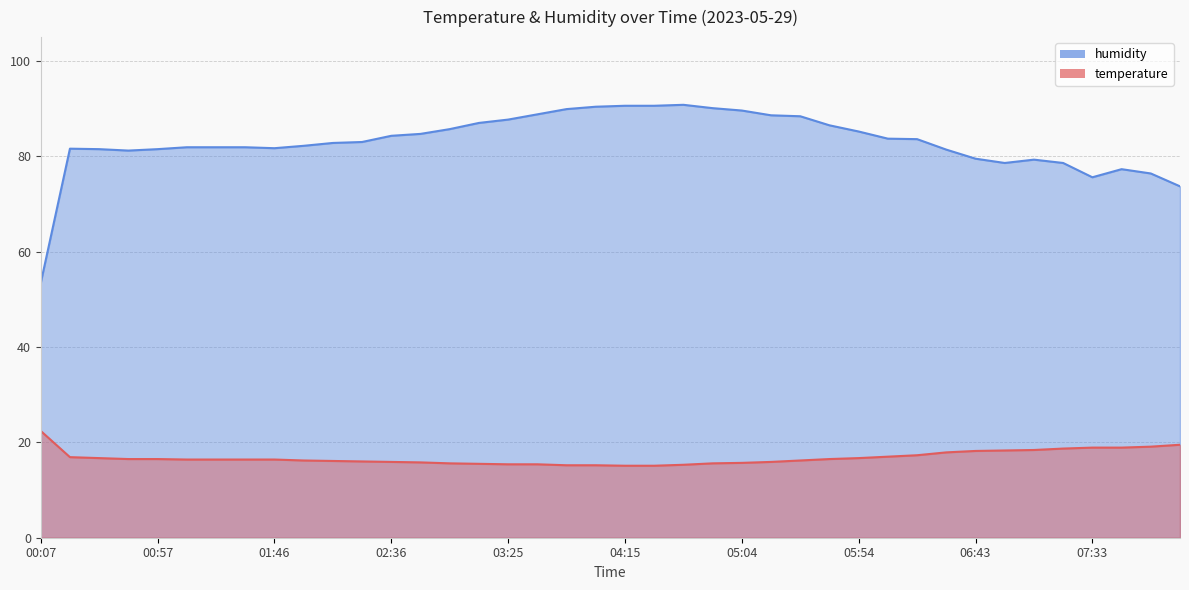

Reading left to right, what are all the values shown in this chart?

temperature: 00:07=22.4	00:19=16.9	00:32=16.7	00:44=16.5	00:57=16.5	01:09=16.4	01:21=16.4	01:34=16.4	01:46=16.4	01:59=16.2	02:11=16.1	02:23=16.0	02:36=15.9	02:48=15.8	03:00=15.6	03:13=15.5	03:25=15.4	03:38=15.4	03:50=15.2	04:02=15.2	04:15=15.1	04:27=15.1	04:39=15.3	04:52=15.6	05:04=15.7	05:17=15.9	05:29=16.2	05:41=16.5	05:54=16.7	06:06=17.0	06:18=17.3	06:31=17.9	06:43=18.2	06:56=18.3	07:08=18.4	07:20=18.7	07:33=18.9	07:45=18.9	07:58=19.1	08:10=19.5
humidity: 00:07=53.4	00:19=81.6	00:32=81.5	00:44=81.2	00:57=81.5	01:09=81.9	01:21=81.9	01:34=81.9	01:46=81.7	01:59=82.2	02:11=82.8	02:23=83.0	02:36=84.3	02:48=84.7	03:00=85.7	03:13=87.0	03:25=87.7	03:38=88.8	03:50=89.9	04:02=90.4	04:15=90.6	04:27=90.6	04:39=90.8	04:52=90.1	05:04=89.6	05:17=88.6	05:29=88.4	05:41=86.5	05:54=85.2	06:06=83.7	06:18=83.6	06:31=81.4	06:43=79.5	06:56=78.6	07:08=79.3	07:20=78.6	07:33=75.6	07:45=77.3	07:58=76.4	08:10=73.7